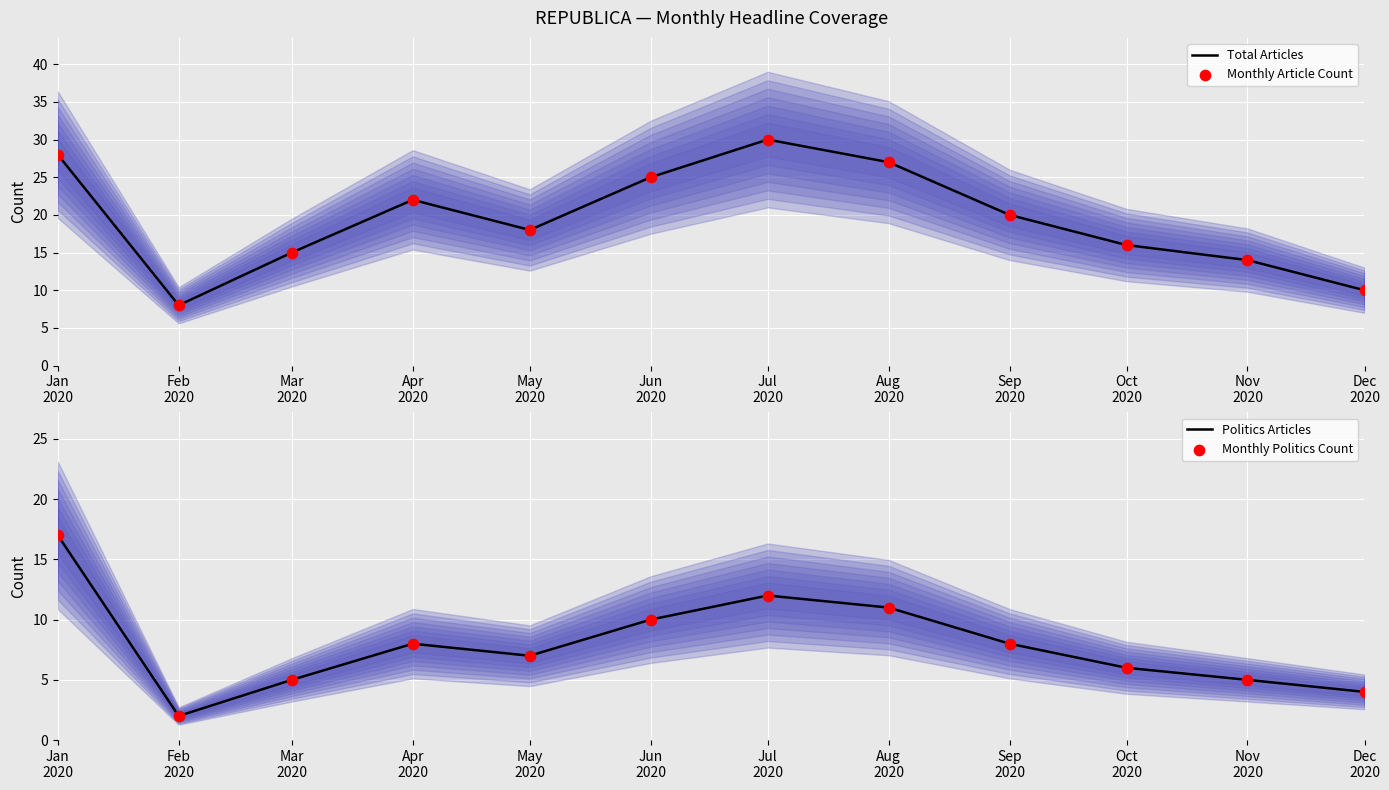

At how many categories does at least one series exceed 6?

12